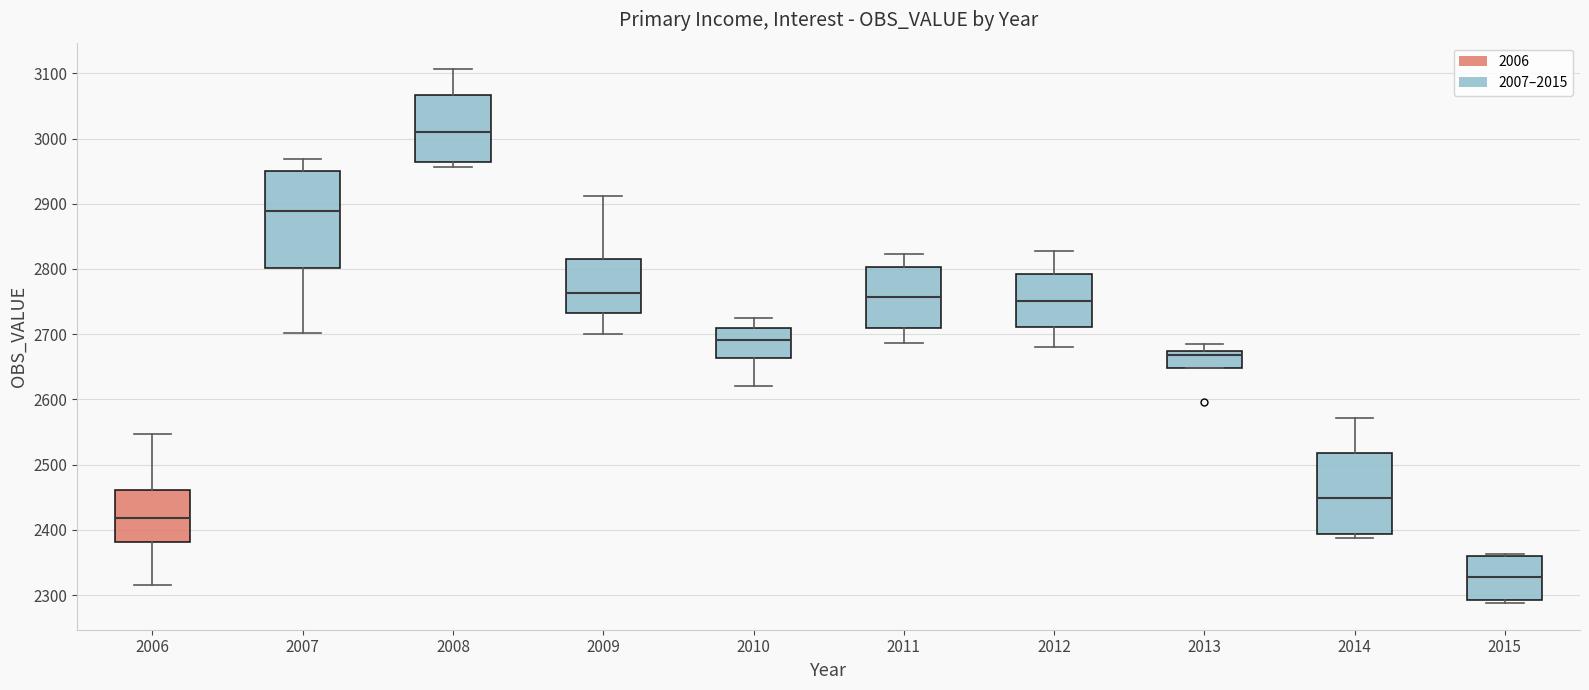

Where is the upper edge of the box at x = 2014 on the y-axis? The values are not printed on the chart, so give them approximately, as read against the axis.

2520